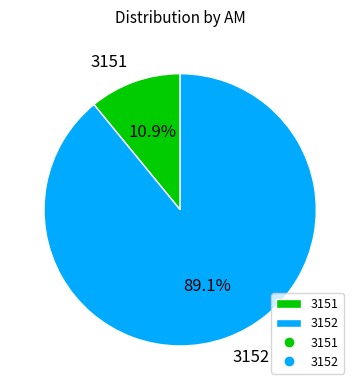

To the nearest percent, what portion does 3151 represent?

11%